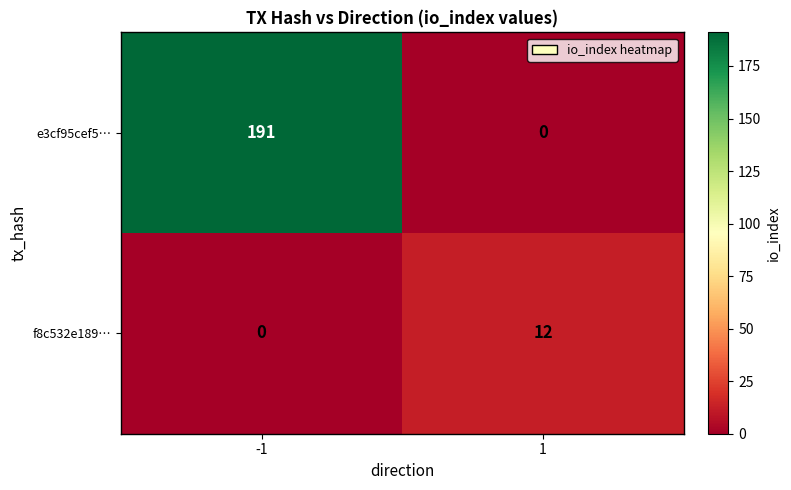

Between -1 and 1, which series saw the biggest shift?

e3cf95cef5…